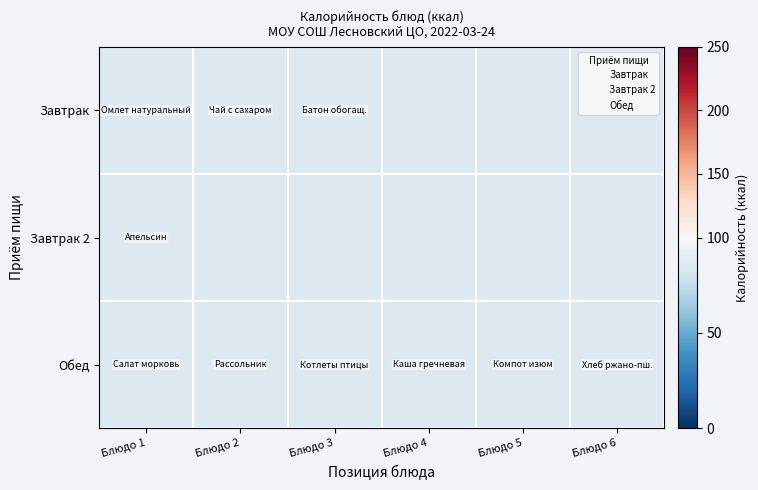

At how many categories does at least one series exceed 173?

3